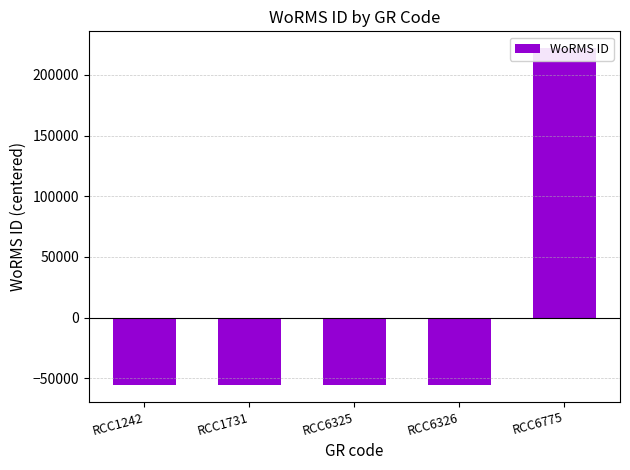

Is it true that the value at RCC6326 is -37109.2?

False